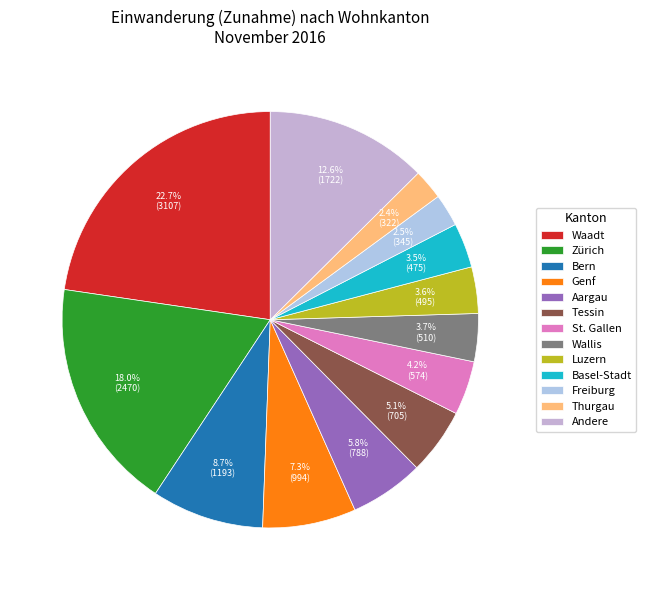

Is there any slice that represents more than half of the pie?

No